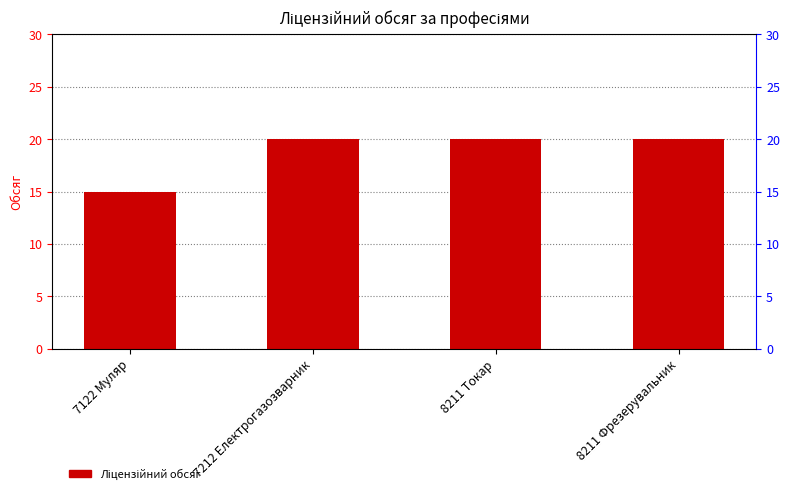

List the labels in order of value, smallest first.

7122 Муляр, 7212 Електрогазозварник, 8211 Токар, 8211 Фрезерувальник